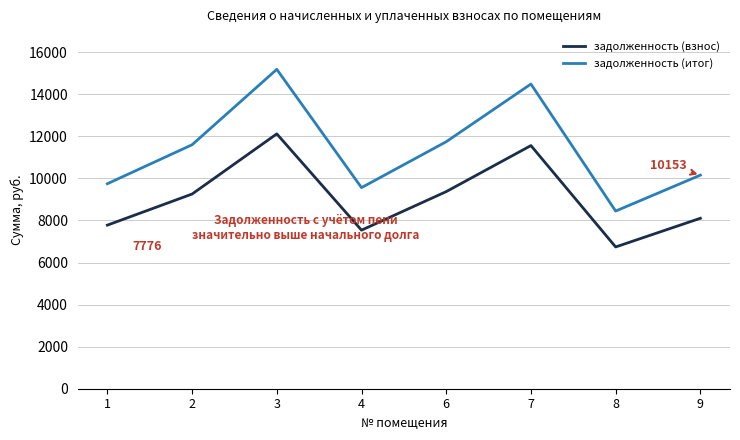

At how many categories does at least one series exceed 8809?

7